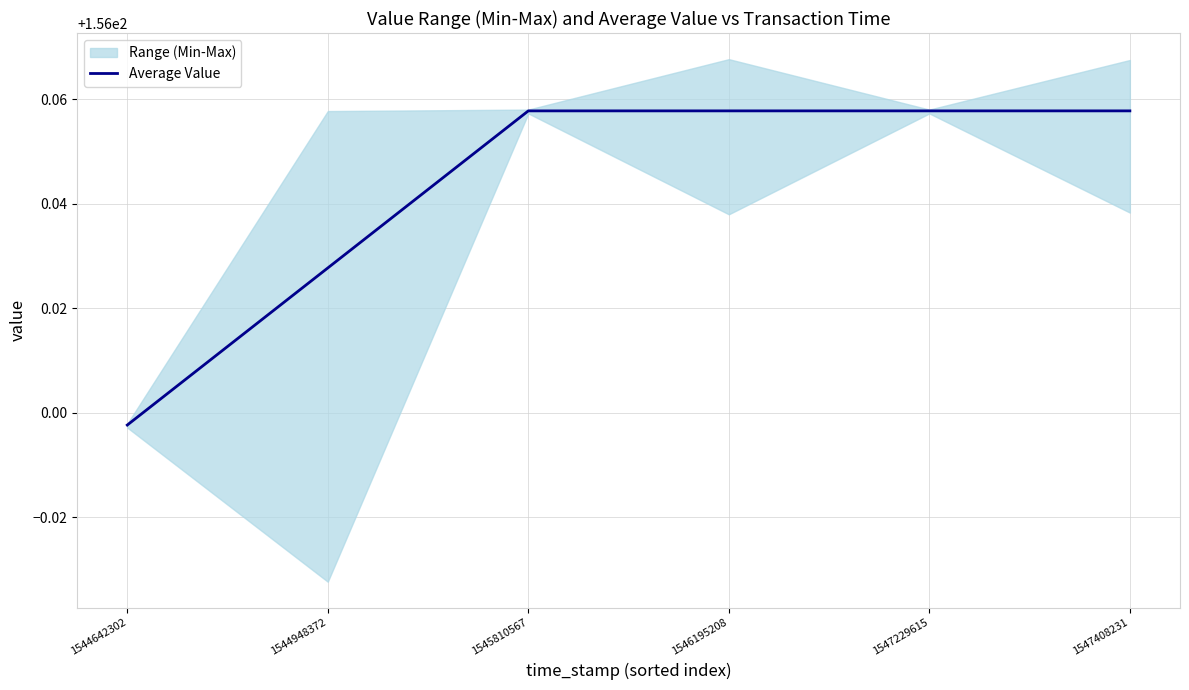

Reading right to left, extract all data points from this chart.

1547408231=156.1	1547229615=156.1	1546195208=156.1	1545810567=156.1	1544948372=156.0	1544642302=156.0